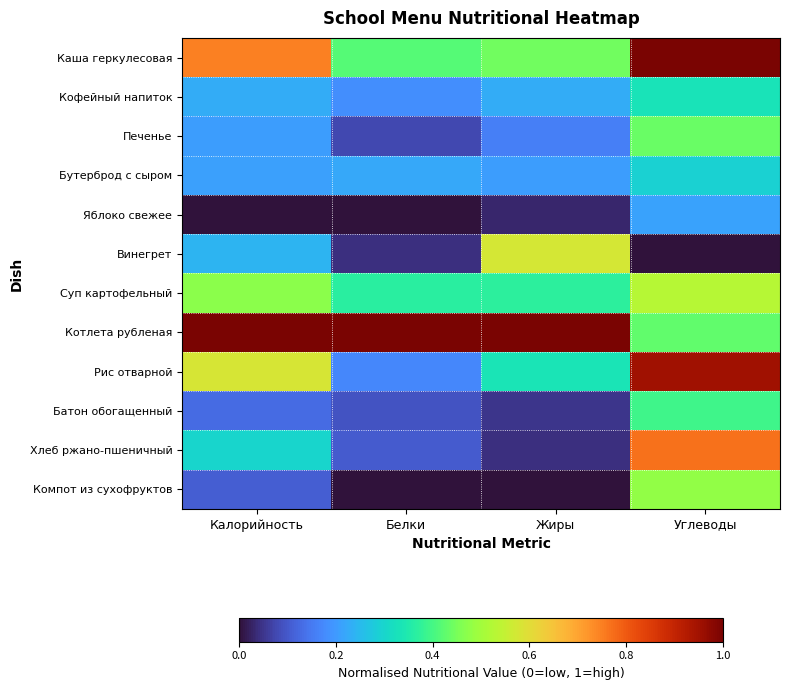

Rank the series by their maximum value, from highest to lowest.

Каша геркулесовая, Котлета рубленая, Рис отварной, Хлеб ржано-пшеничный, Винегрет, Суп картофельный, Компот из сухофруктов, Печенье, Батон обогащенный, Кофейный напиток, Бутерброд с сыром, Яблоко свежее